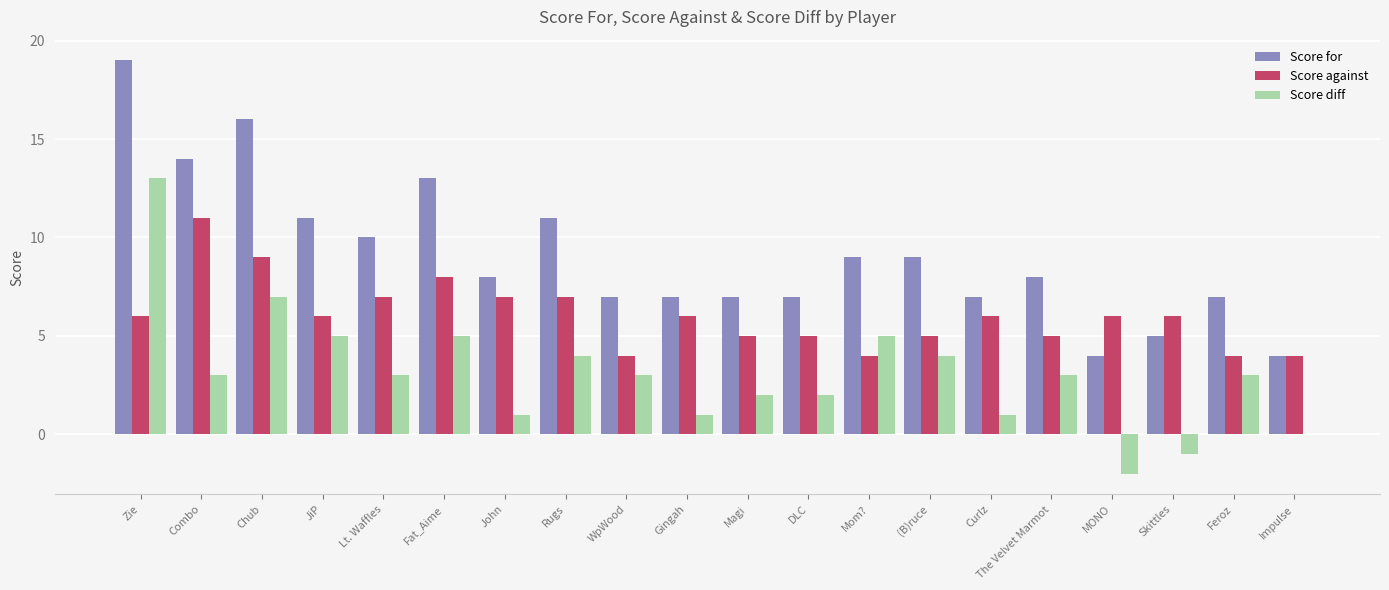

Which series has the largest total across all categories?

Score for